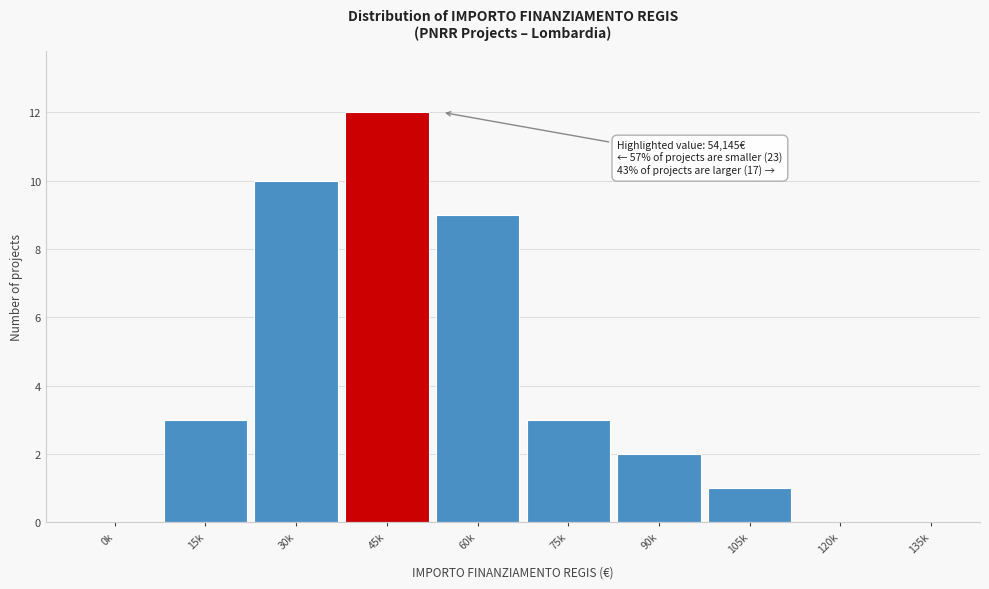

What is the maximum value shown in the chart?

12